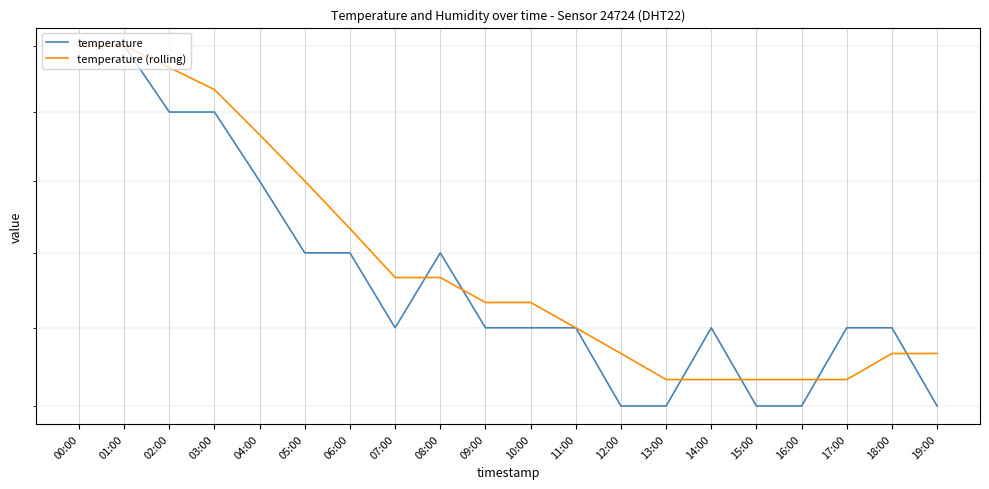

What are all the series names shown in the legend?

temperature, temperature (rolling)